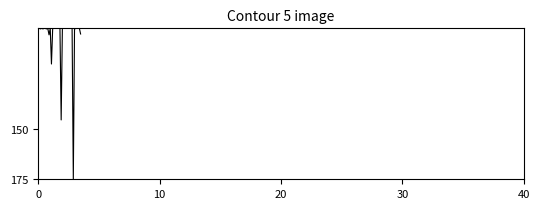

What is the greatest value displayed?

175.0